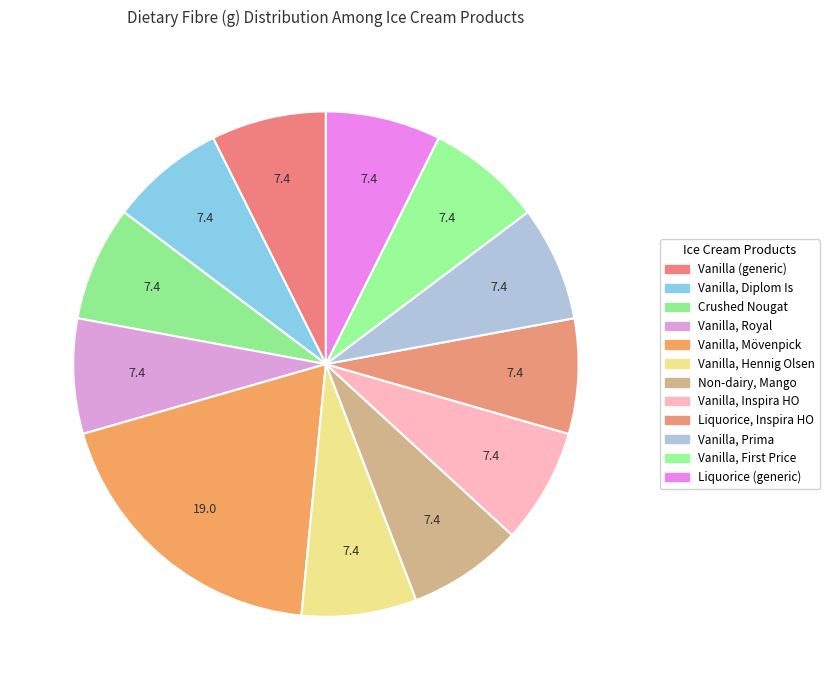

How many slices are in this pie chart?

12